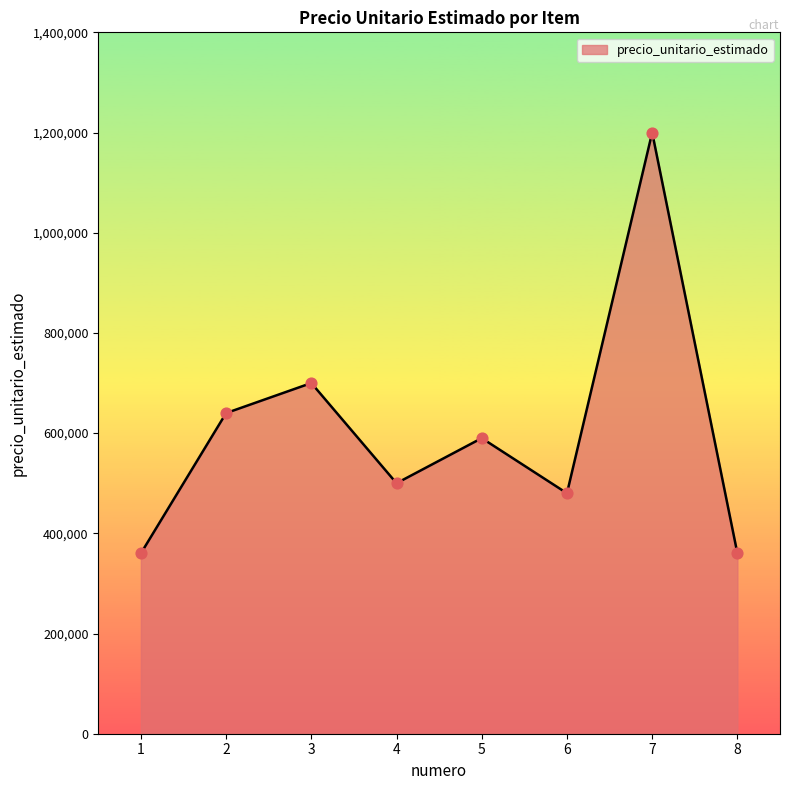

Which has a higher value, 8 or 7?

7